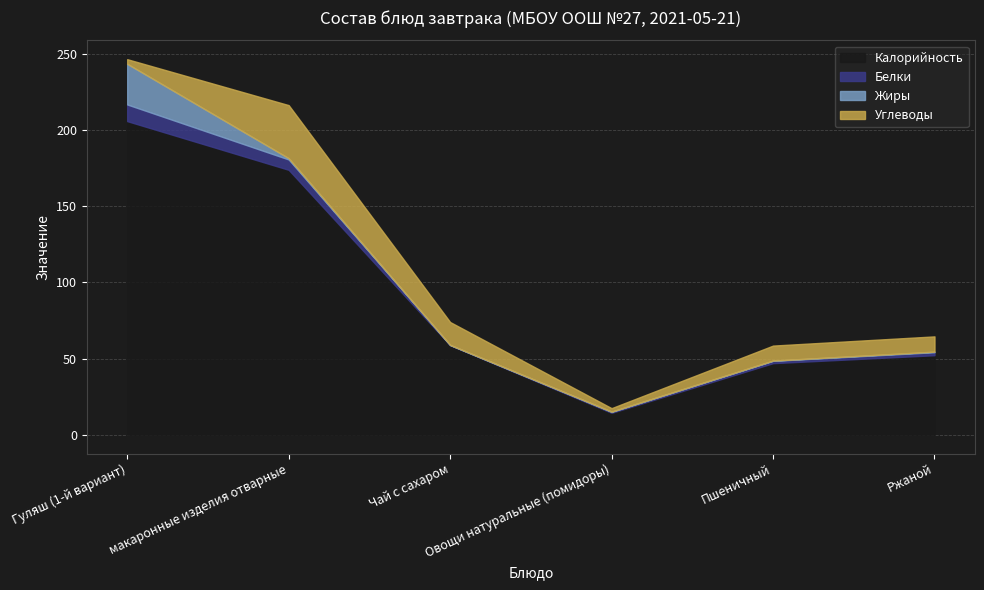

List the labels in order of Углеводы value, smallest first.

Овощи натуральные (помидоры), Гуляш (1-й вариант), Пшеничный, Ржаной, Чай с сахаром, макаронные изделия отварные